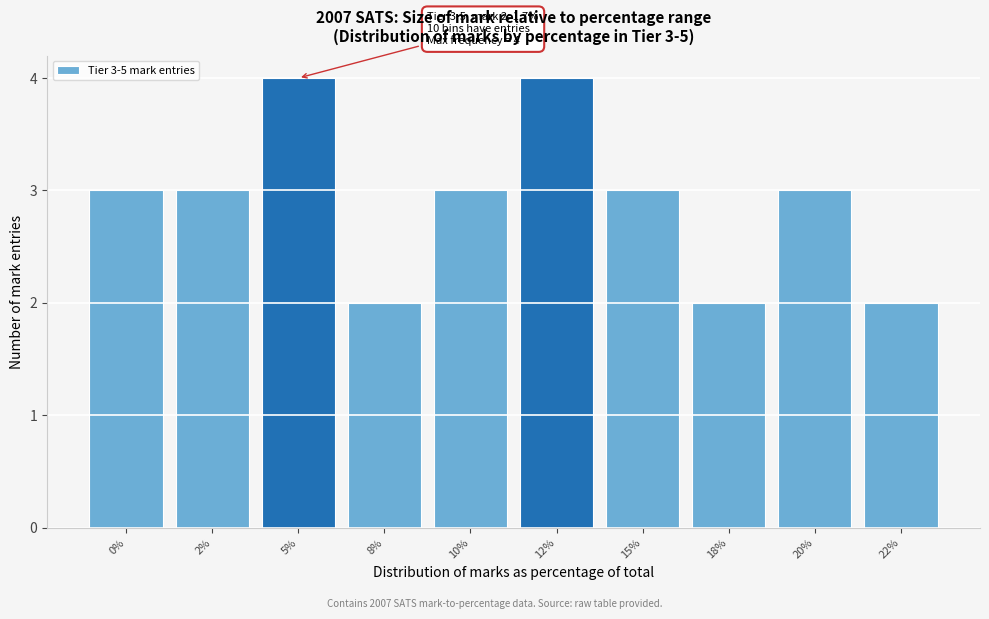

Reading left to right, what are all the values shown in this chart?

0%=3	2%=3	5%=4	8%=2	10%=3	12%=4	15%=3	18%=2	20%=3	22%=2